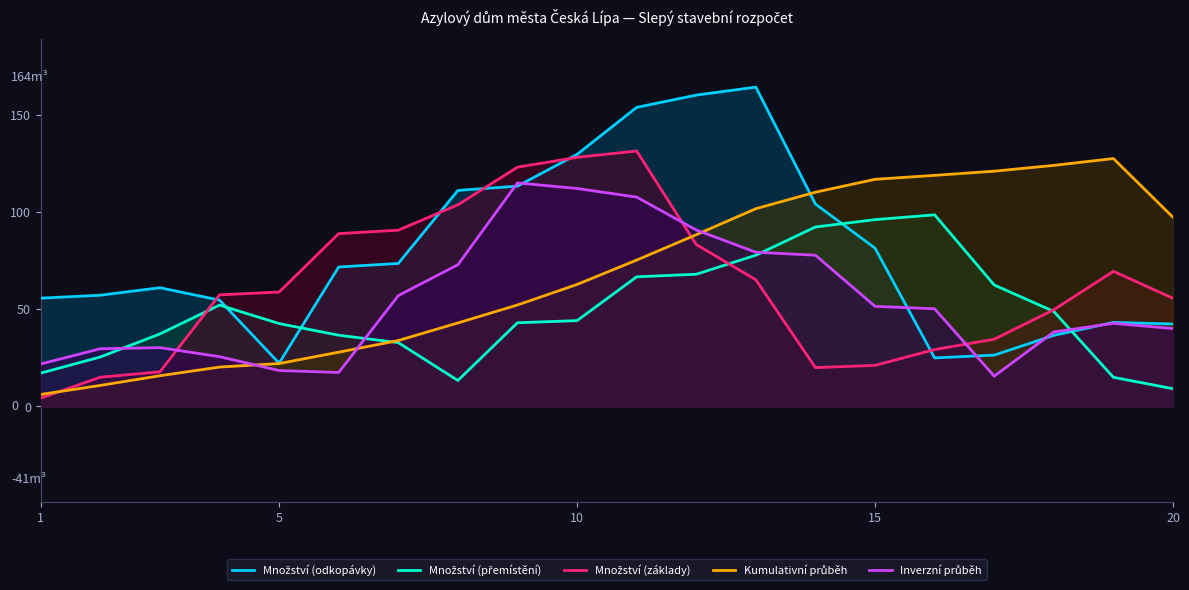

What is the total value across all series at 18?

297.7